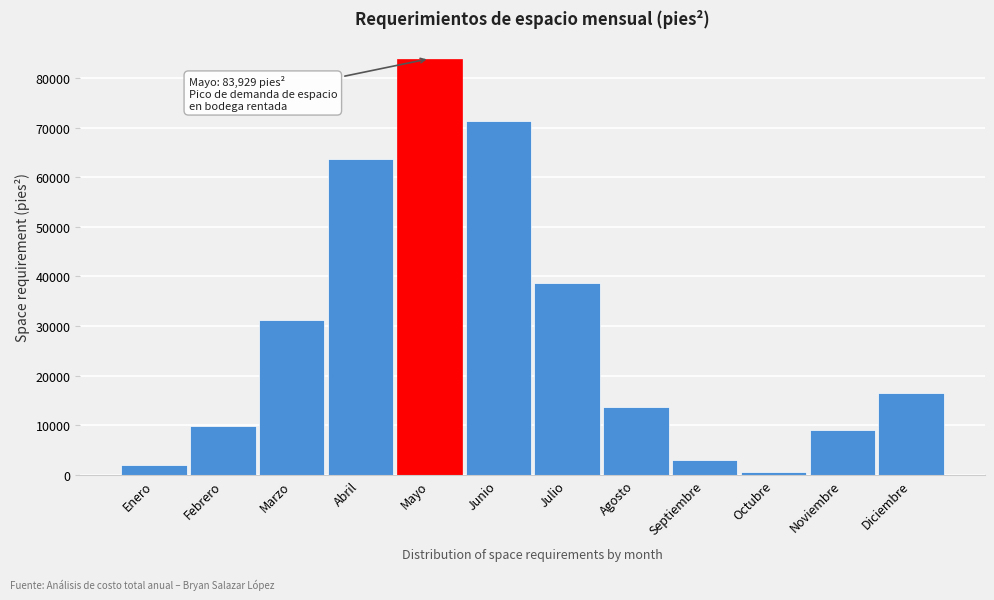

Which label corresponds to the largest value in the chart?

Mayo